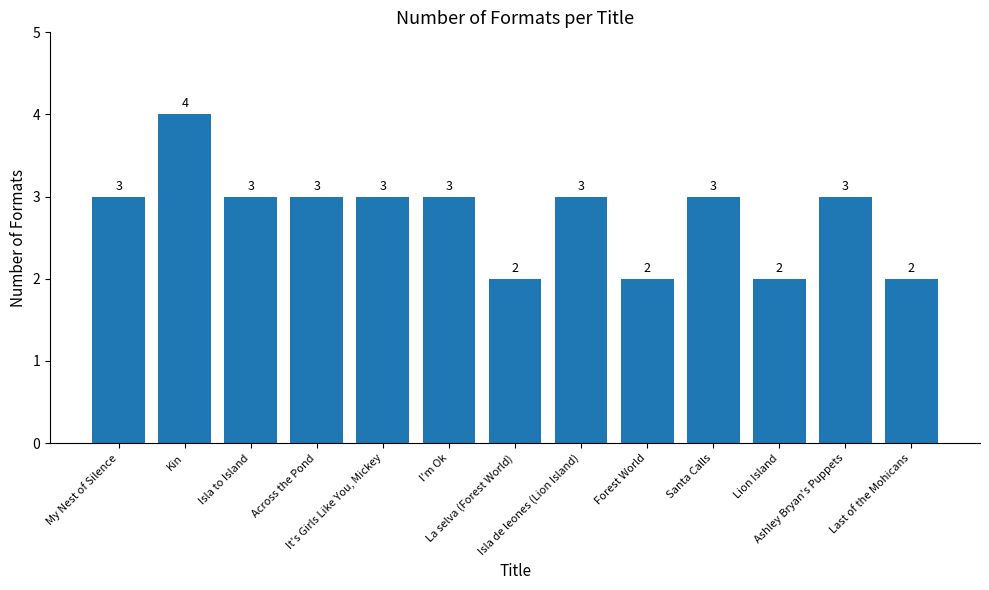

Reading left to right, what are all the values shown in this chart?

My Nest of Silence=3	Kin=4	Isla to Island=3	Across the Pond=3	It's Girls Like You, Mickey=3	I'm Ok=3	La selva (Forest World)=2	Isla de leones (Lion Island)=3	Forest World=2	Santa Calls=3	Lion Island=2	Ashley Bryan's Puppets=3	Last of the Mohicans=2